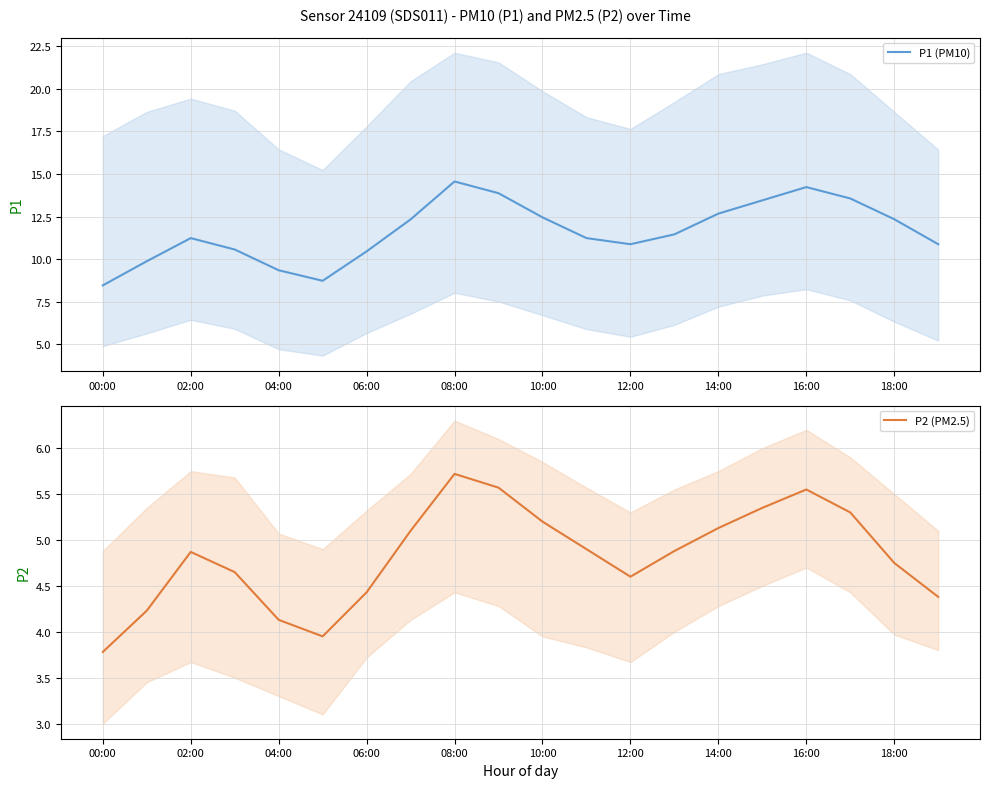

How many data points in P2 (PM2.5) are less than 4?

2